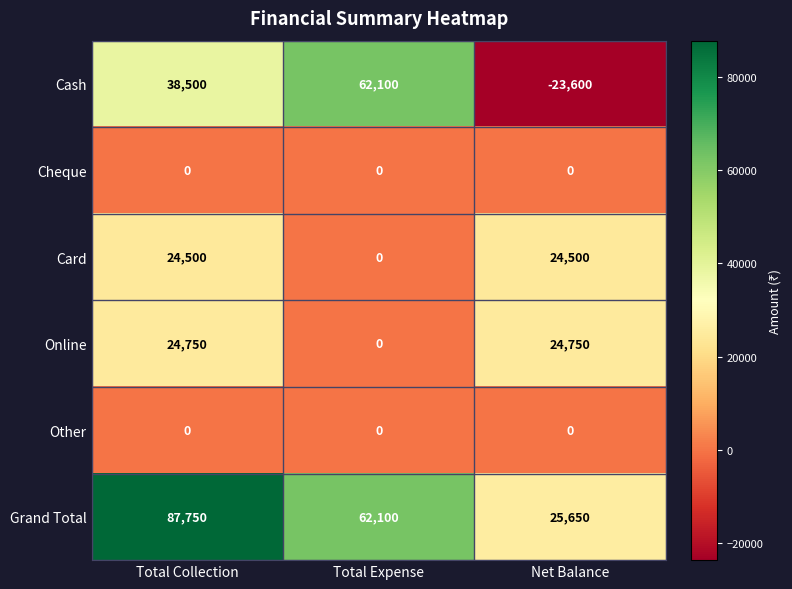

What value does the Card series have at Net Balance, to the nearest 50?

24500